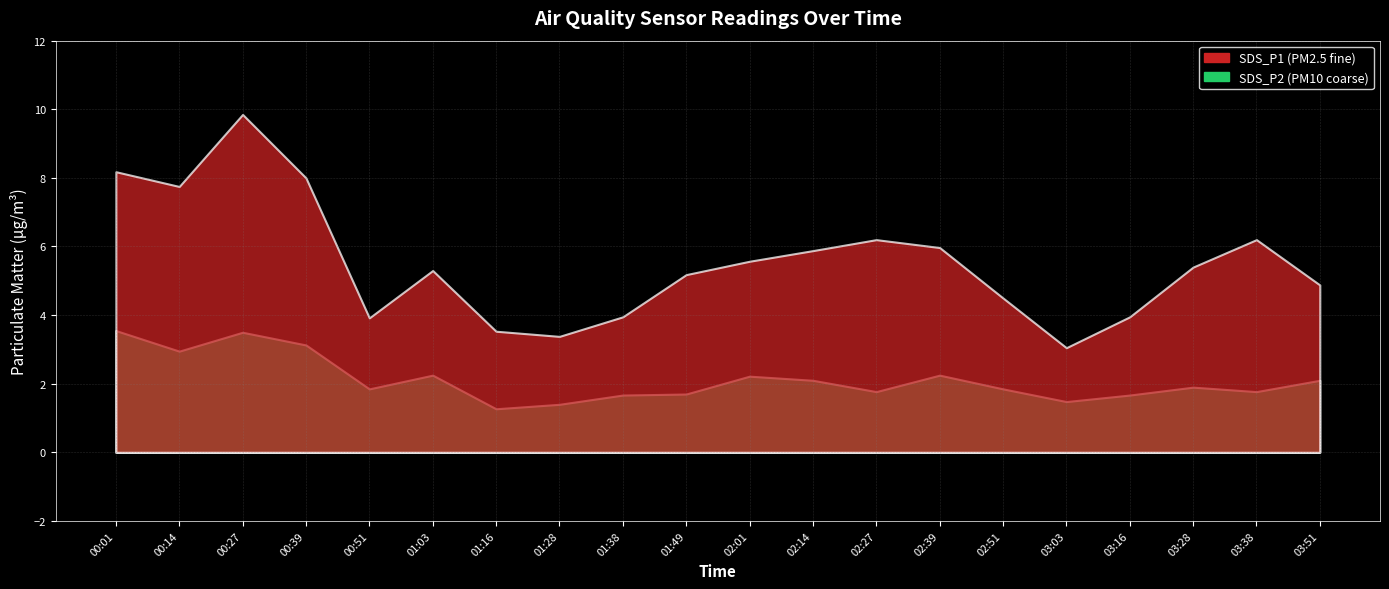

How many series are shown in this chart?

2